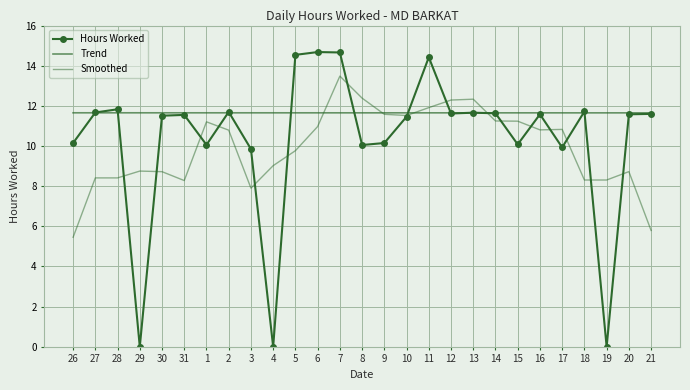

At how many categories does at least one series exceed 8?

27